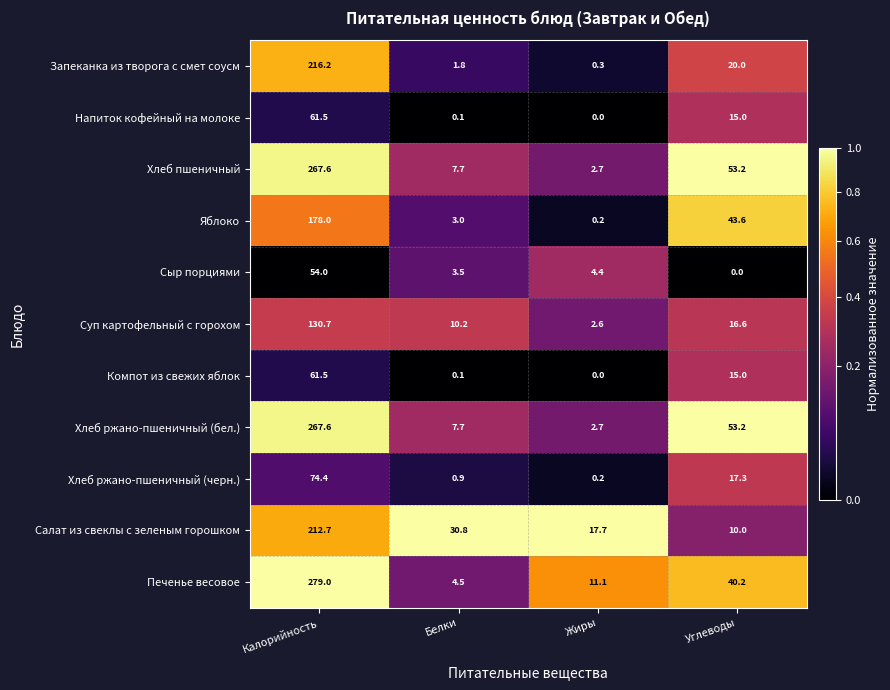

The Хлеб ржано-пшеничный (черн.) series shows 22.9 at Углеводы. True or false?

False